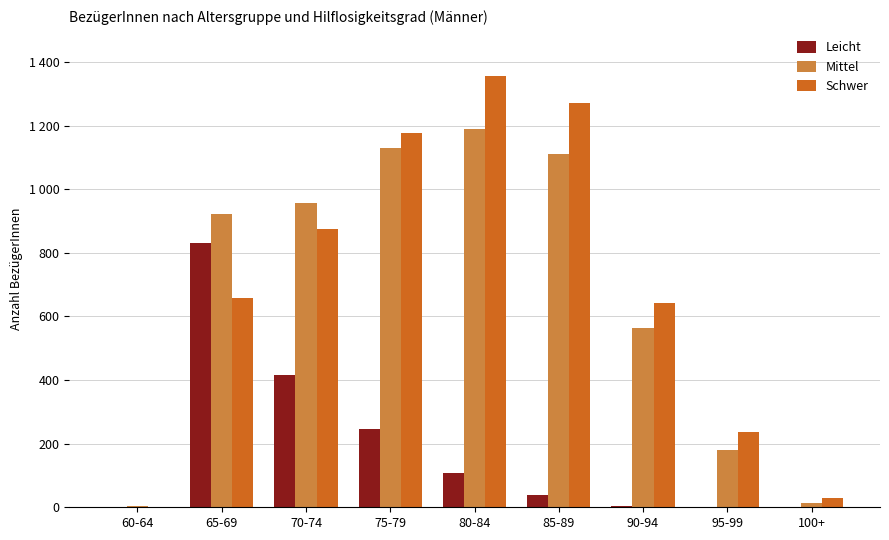

What is the total value across all series at 80-84?

2654